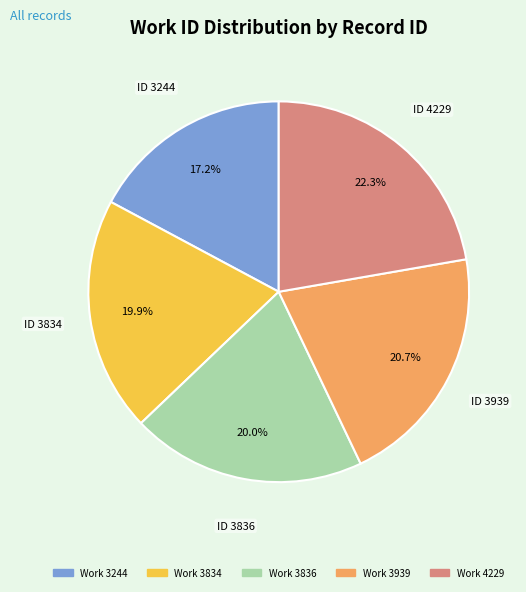

Is there any slice that represents more than half of the pie?

No